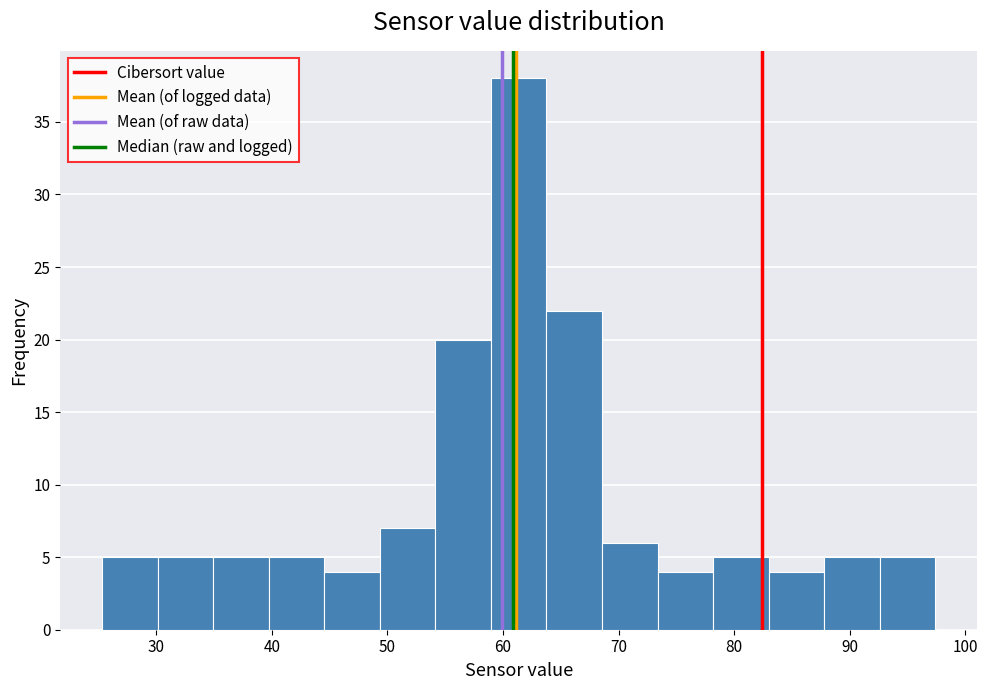

Reading left to right, transcribe this chart: for each bar, give the range it covers on the x-axis and its height. Neither the bar edges nor the heights are printed on the chart, so give them approximately, as read against the axes.

25 to 30: 5
30 to 35: 5
35 to 40: 5
40 to 45: 5
45 to 49: 4
49 to 54: 7
54 to 59: 20
59 to 64: 38
64 to 69: 22
69 to 73: 6
73 to 78: 4
78 to 83: 5
83 to 88: 4
88 to 93: 5
93 to 97: 5